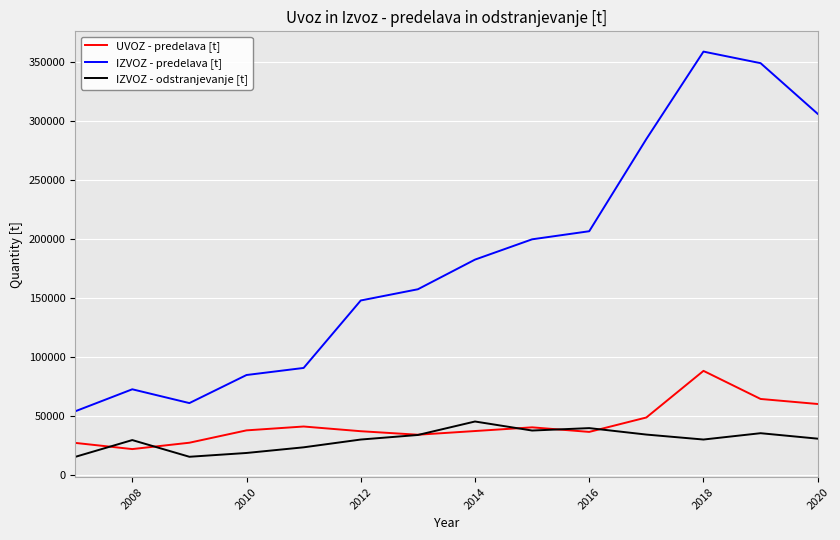

True or false: IZVOZ - predelava [t] and UVOZ - predelava [t] intersect in this chart.

False